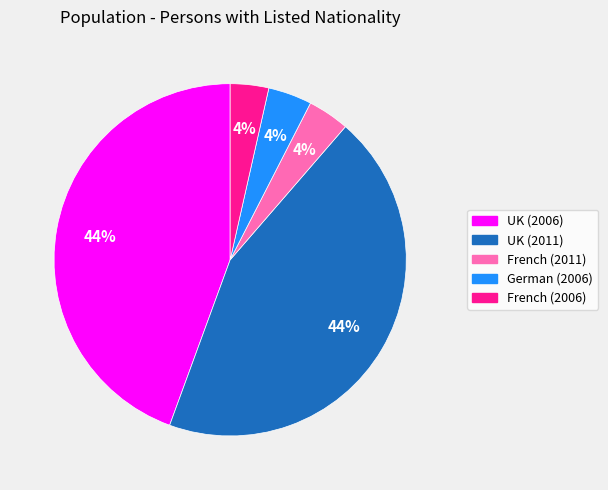

Between German (2006) and UK (2011), which is larger?

UK (2011)